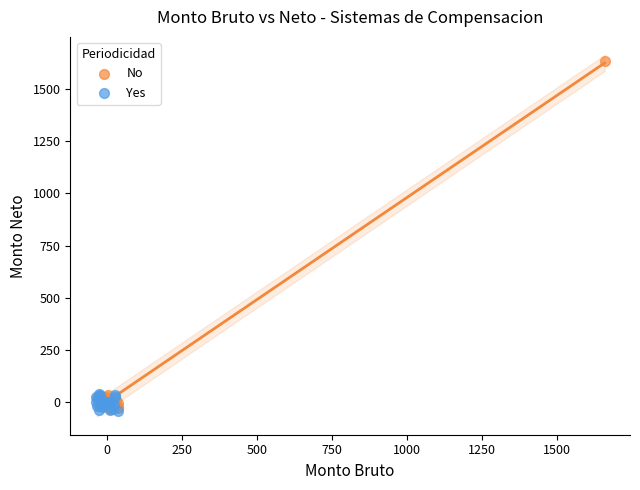

Which series reaches the maximum Y coordinate?

No